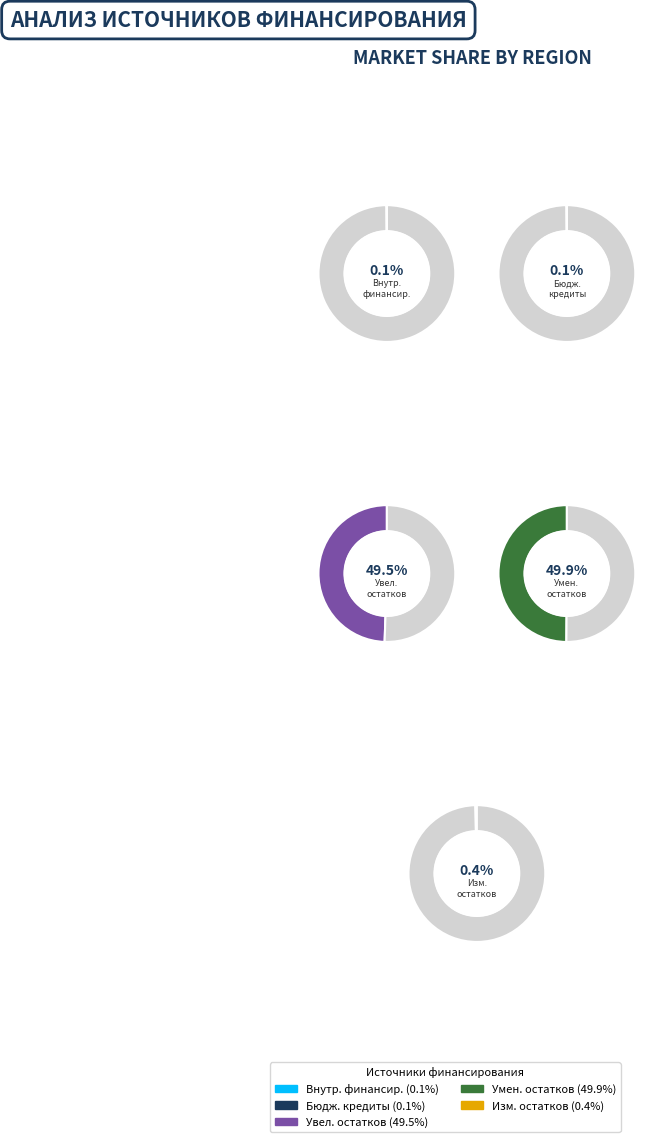

How many segments does this pie chart have?

5